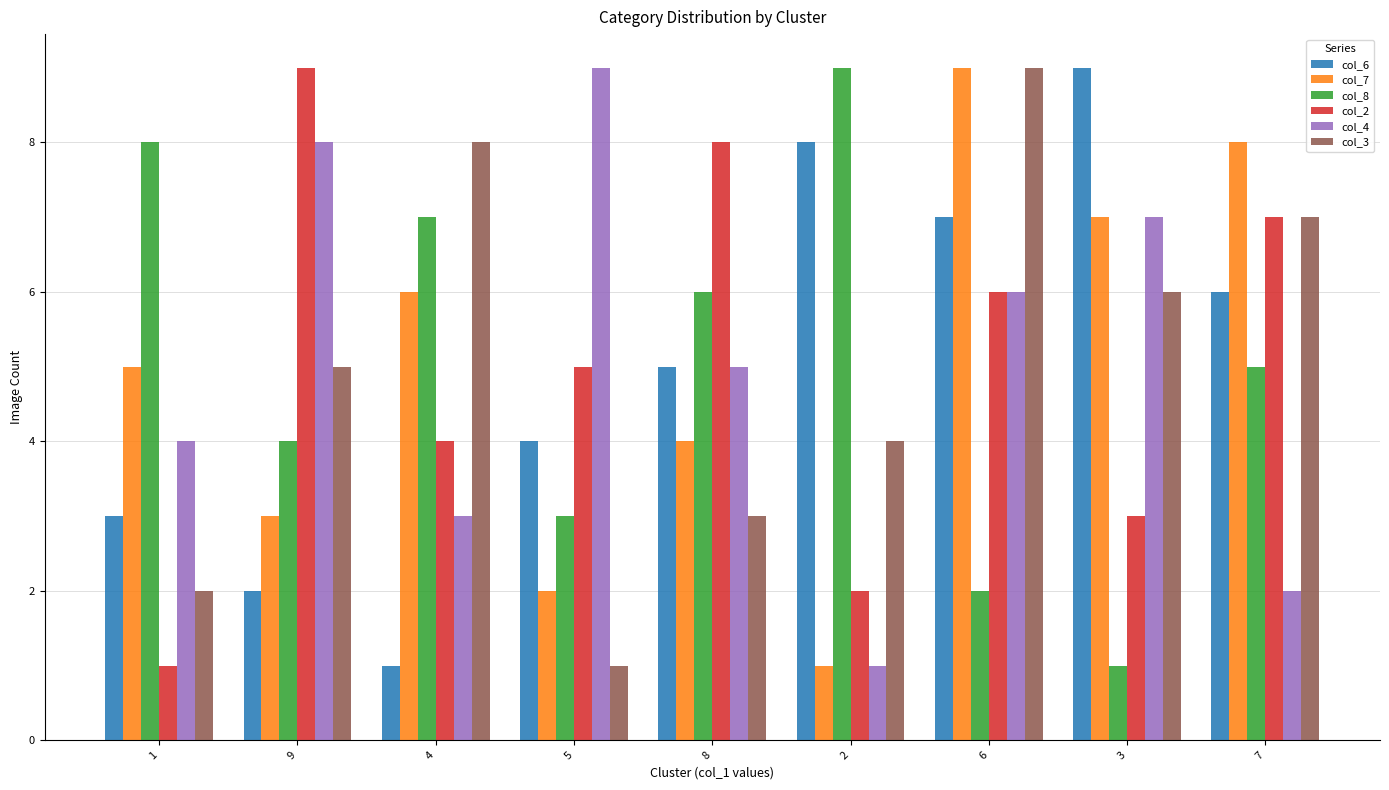

How many data points does each series have?

9